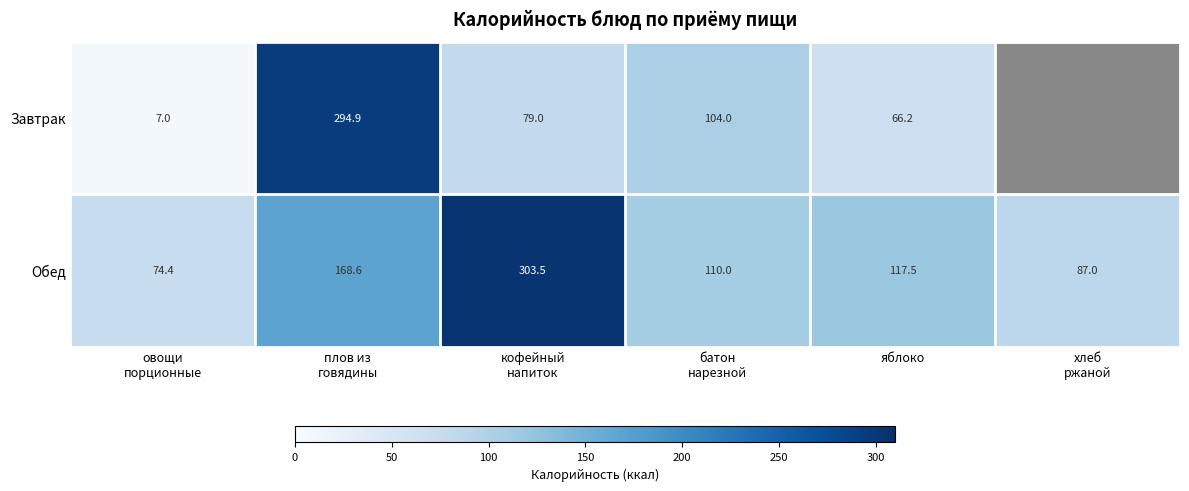

How many categories are shown in the chart?

6